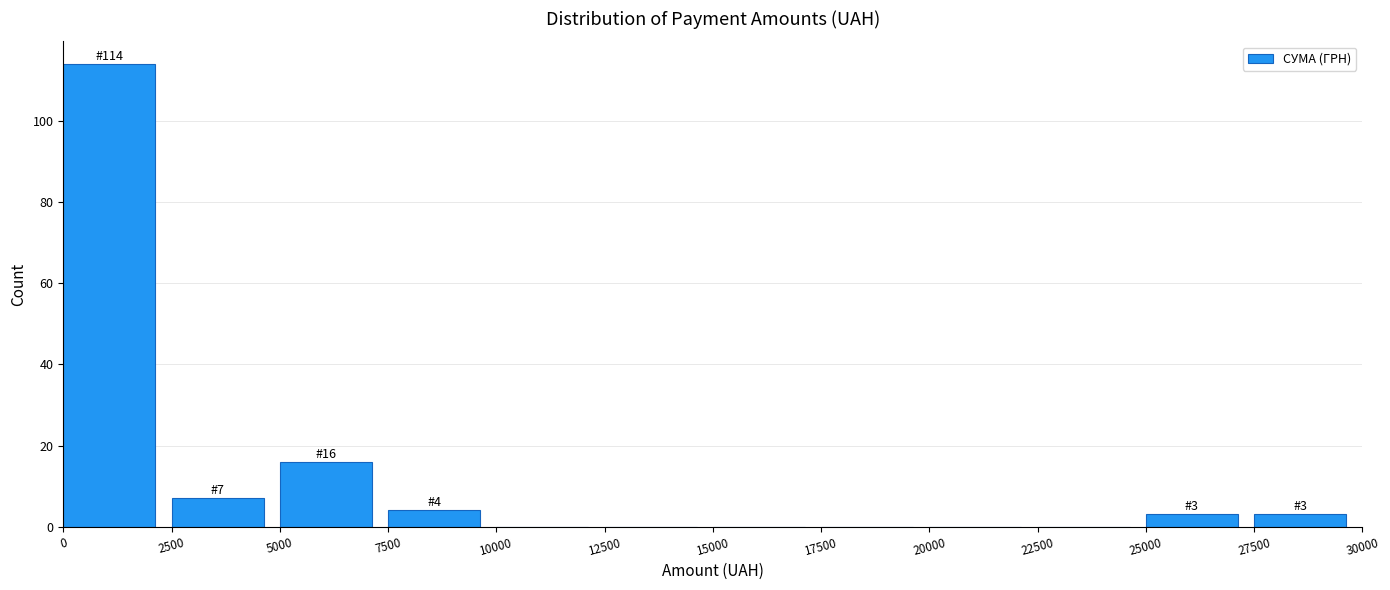

Which range on the x-axis has the tallest bar?

0 to 2500